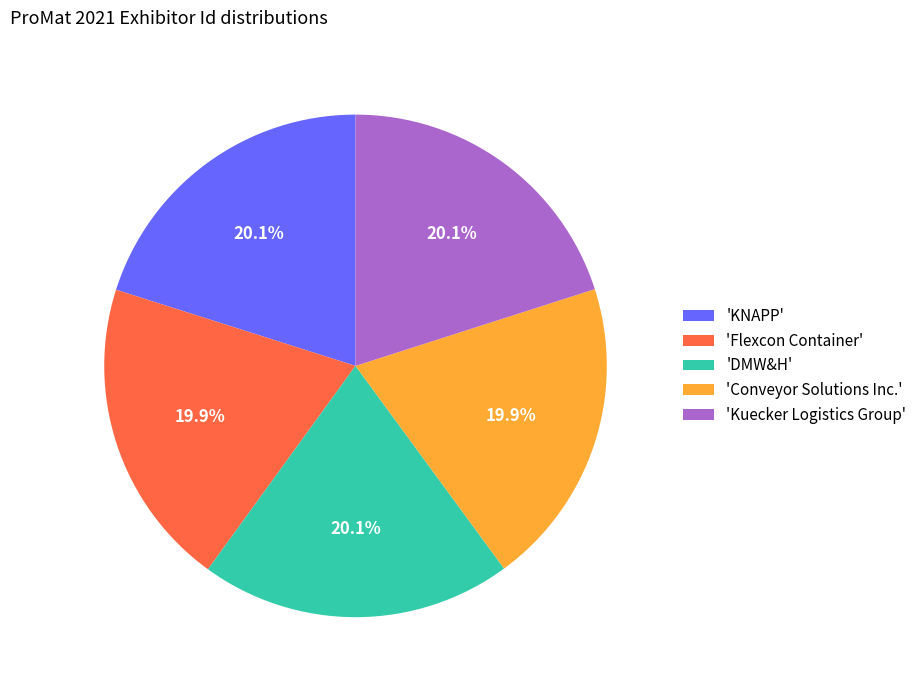

Is there a majority slice in this chart?

No